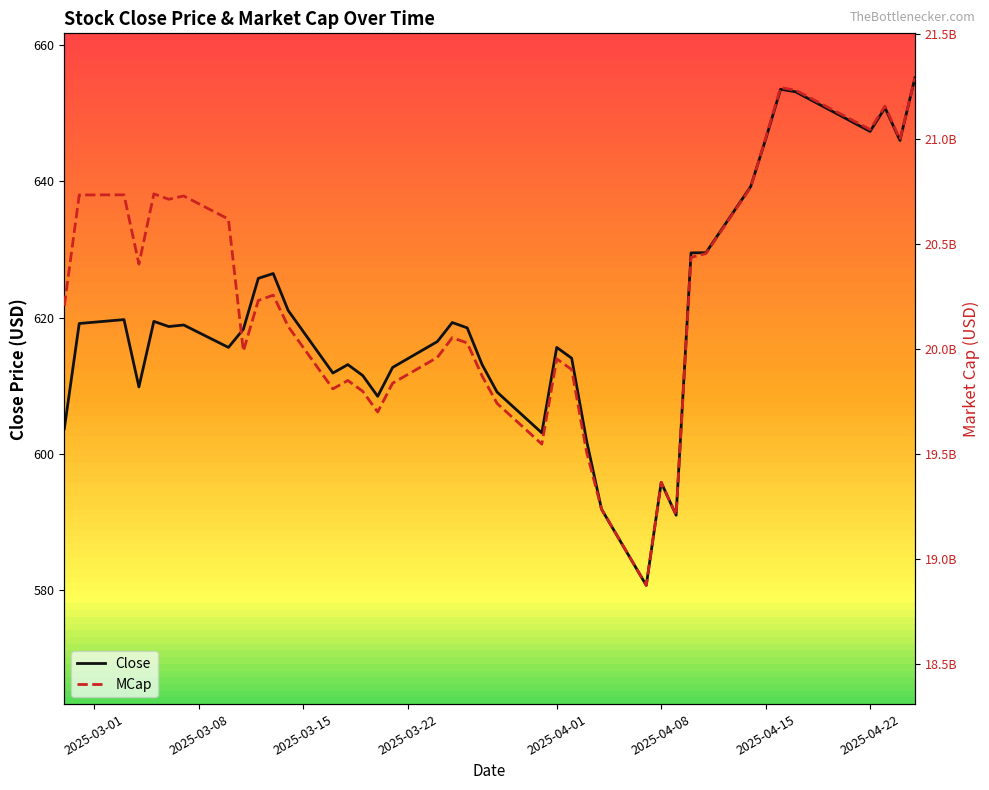

How many interior local valleys does the MCap series have?

10